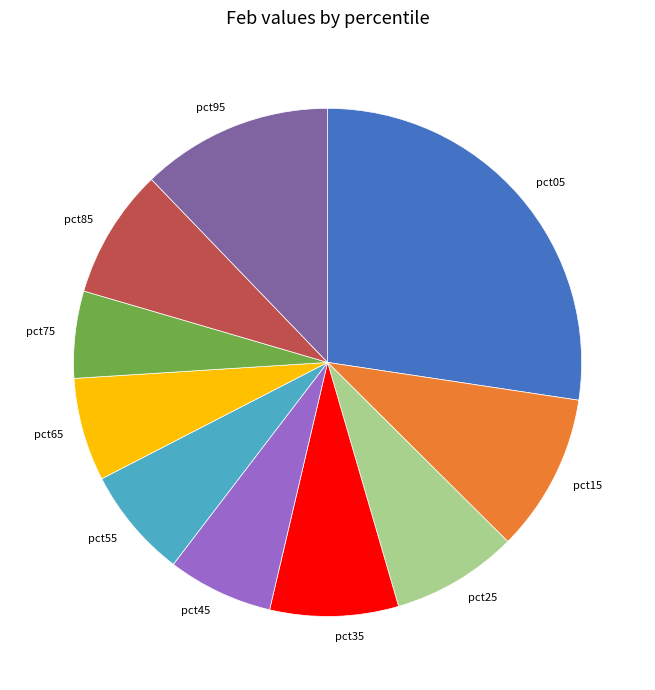

The pct35 slice represents 1% of the pie. True or false?

False